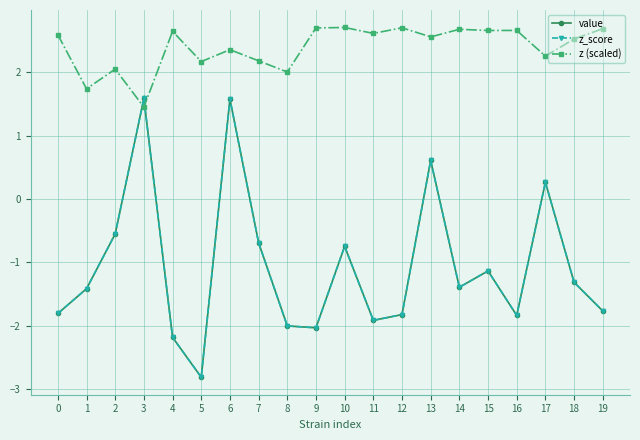

How many intersections are there between z (scaled) and z_score?

2